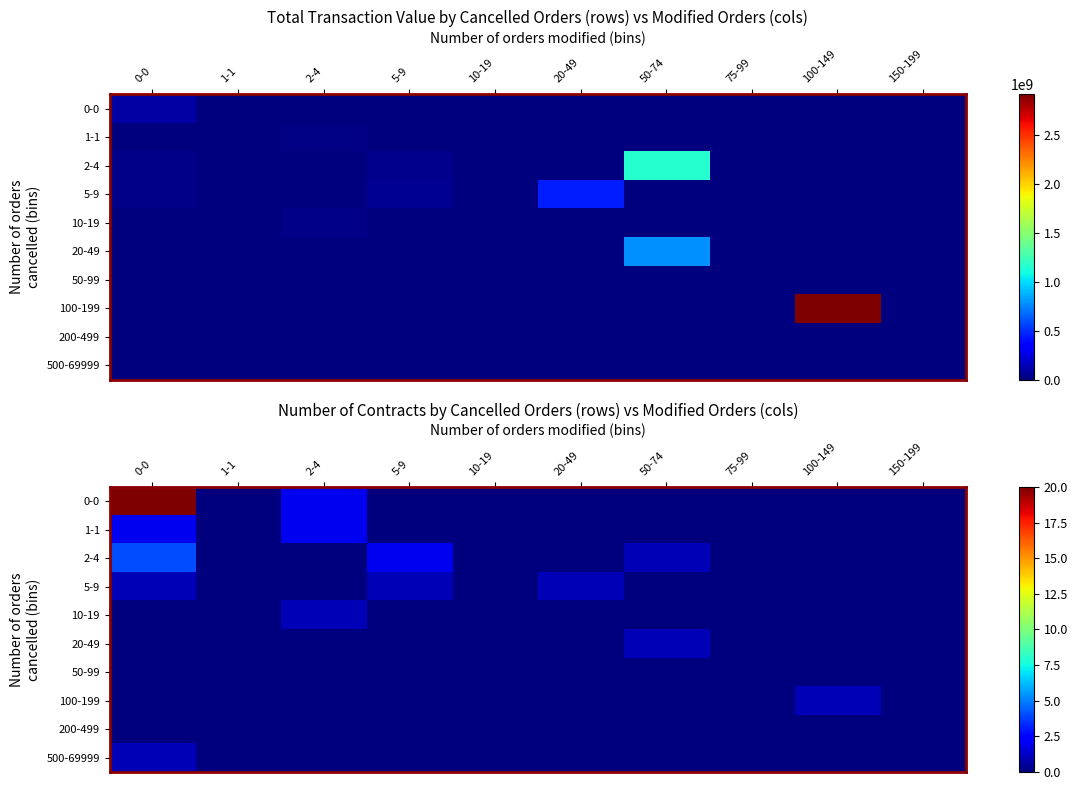

List the series in order of their peak value, highest first.

0-0, 2-4, 1-1, 5-9, 10-19, 20-49, 100-199, 500-69999, 50-99, 200-499